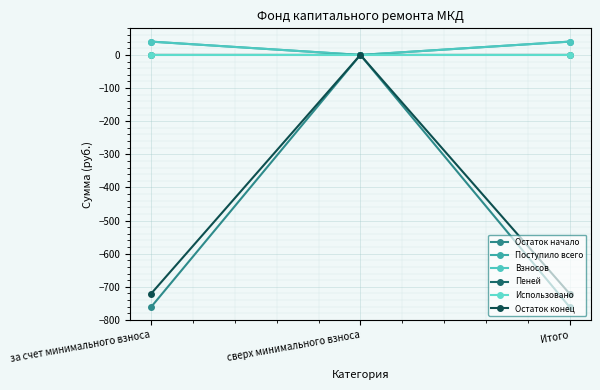

Reading right to left, extract all data points from this chart.

Остаток начало: Итого=-760.9	сверх минимального взноса=0.0	за счет минимального взноса=-760.9
Поступило всего: Итого=40.2	сверх минимального взноса=0.0	за счет минимального взноса=40.2
Взносов: Итого=40.1	сверх минимального взноса=0.0	за счет минимального взноса=40.1
Пеней: Итого=0.1	сверх минимального взноса=0.0	за счет минимального взноса=0.1
Использовано: Итого=0.0	сверх минимального взноса=0.0	за счет минимального взноса=0.0
Остаток конец: Итого=-720.7	сверх минимального взноса=0.0	за счет минимального взноса=-720.7